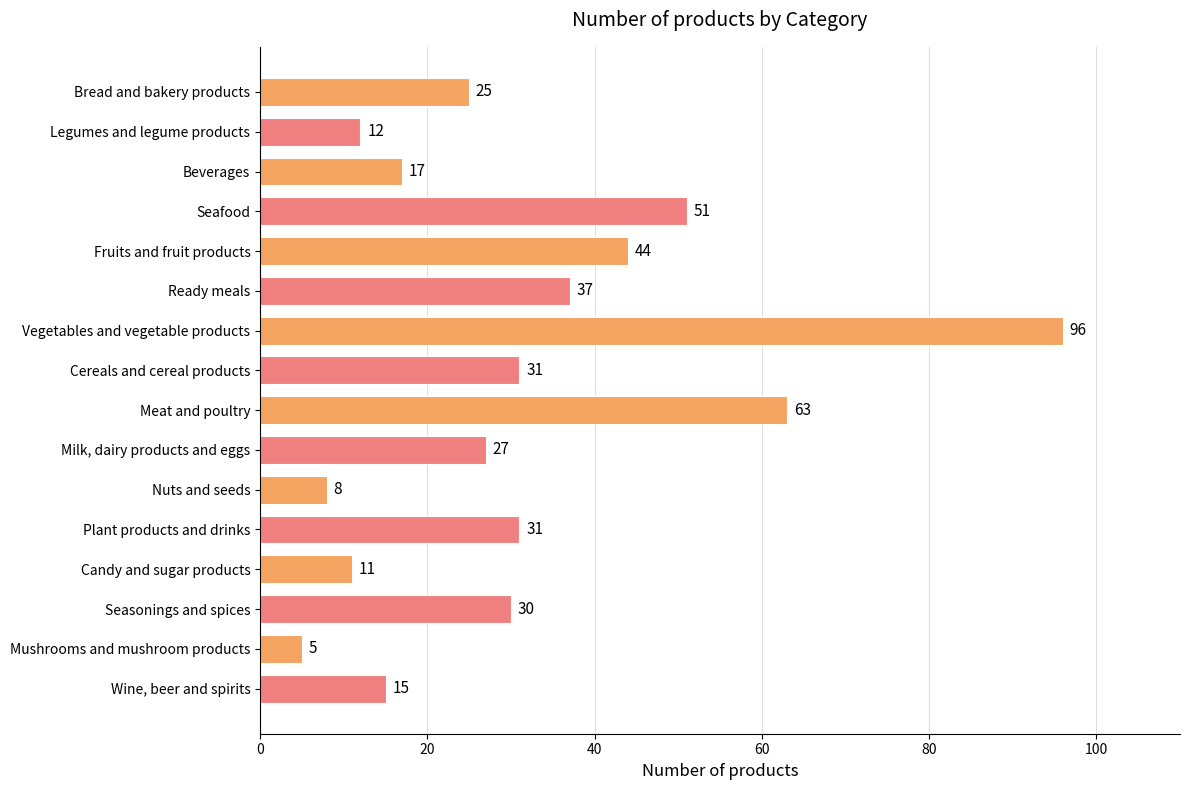

What is the value of the 8th bar from the top?

31